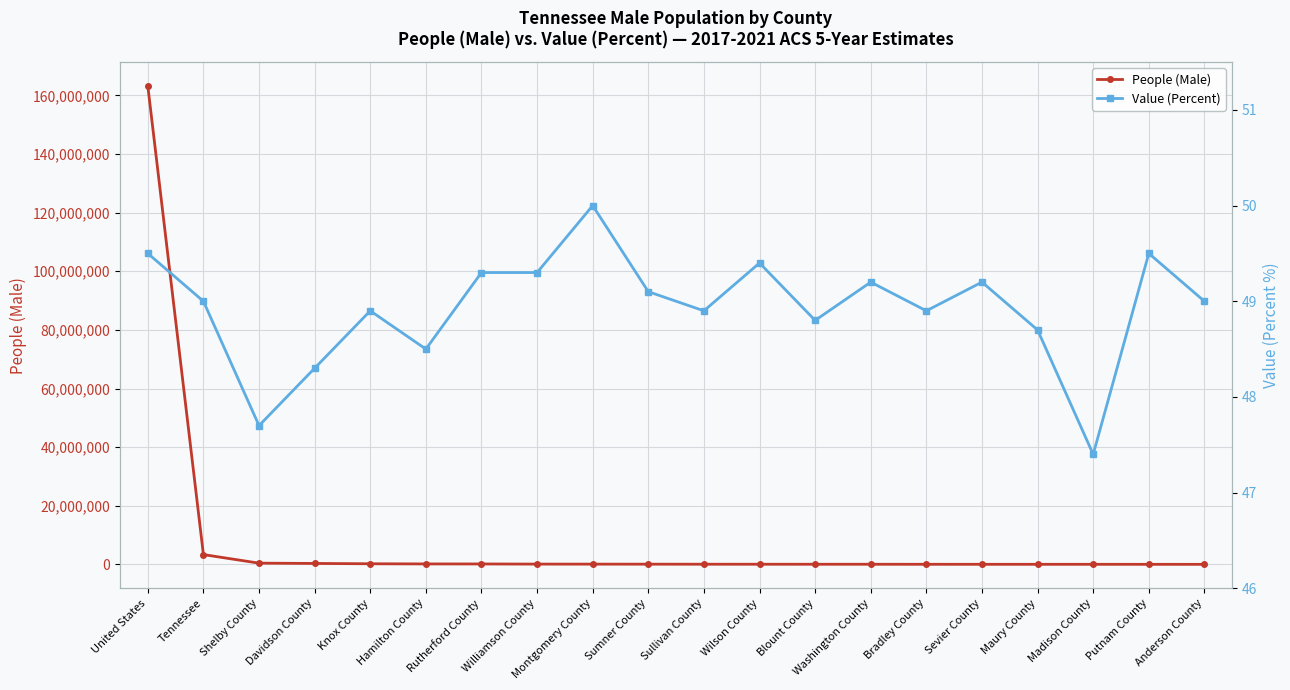

At Washington County, list the series in order from largest to smallest.

People (Male), Value (Percent)